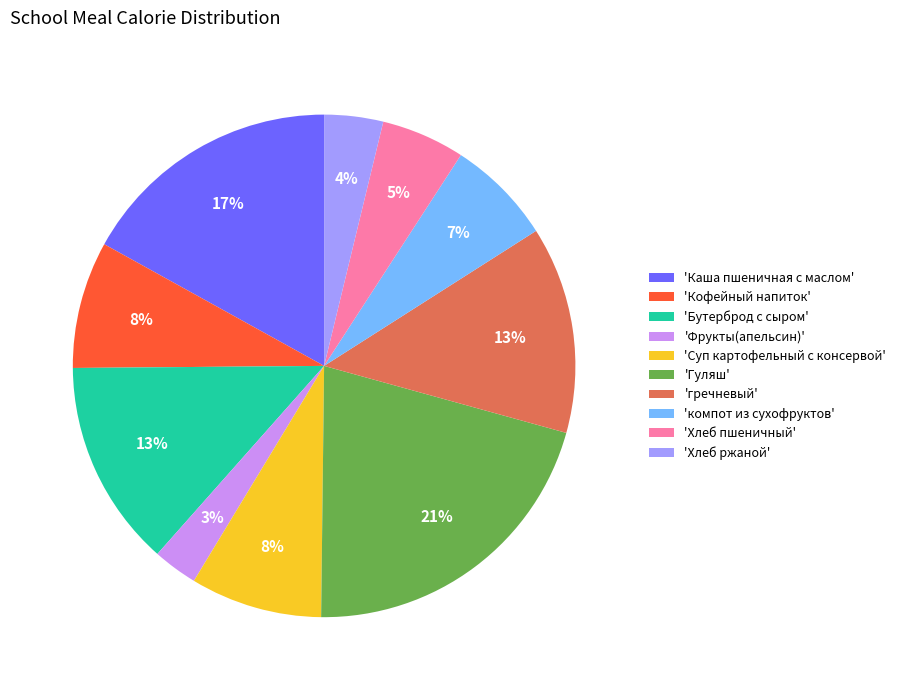

Is there any slice that represents more than half of the pie?

No